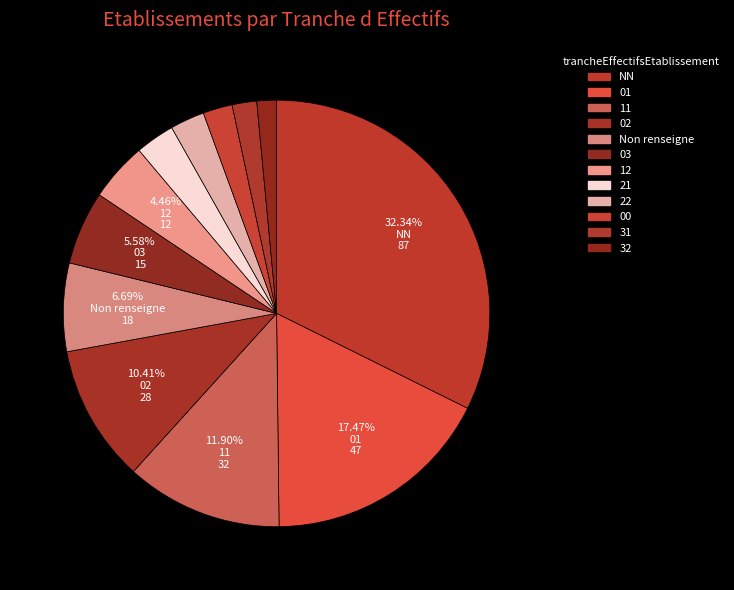

To the nearest percent, what is the difference between the largest and smallest slice percentages?

31%